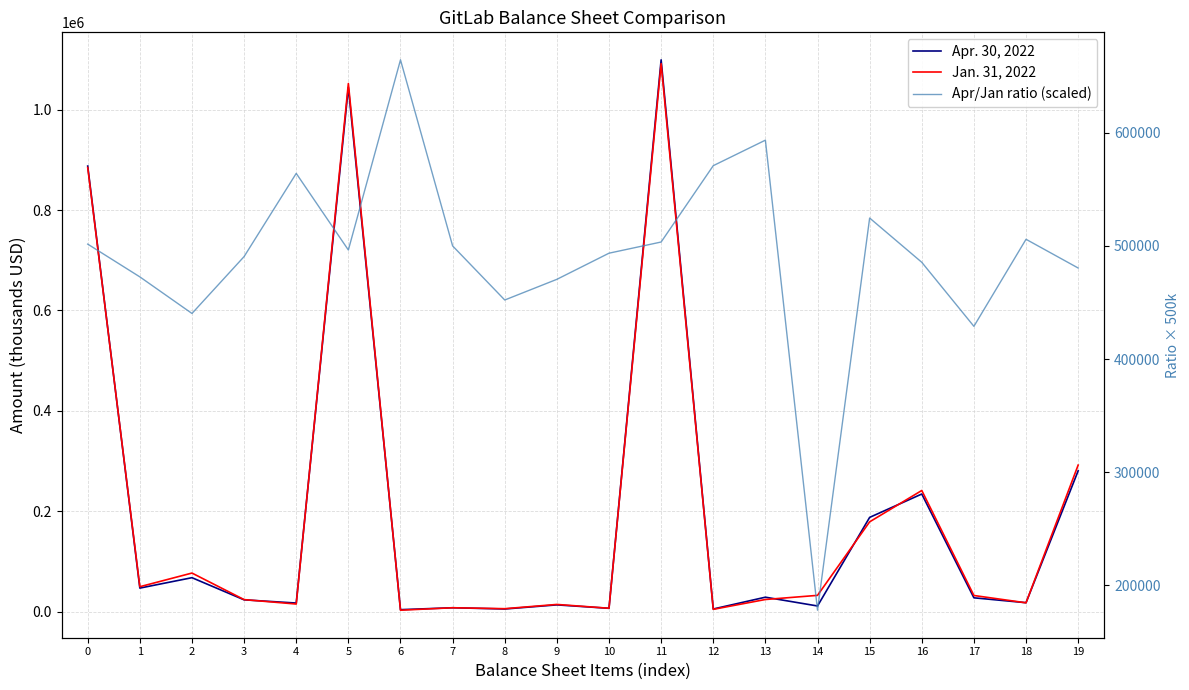

Is it true that Apr. 30, 2022 equals 15877.8 at 13?

False